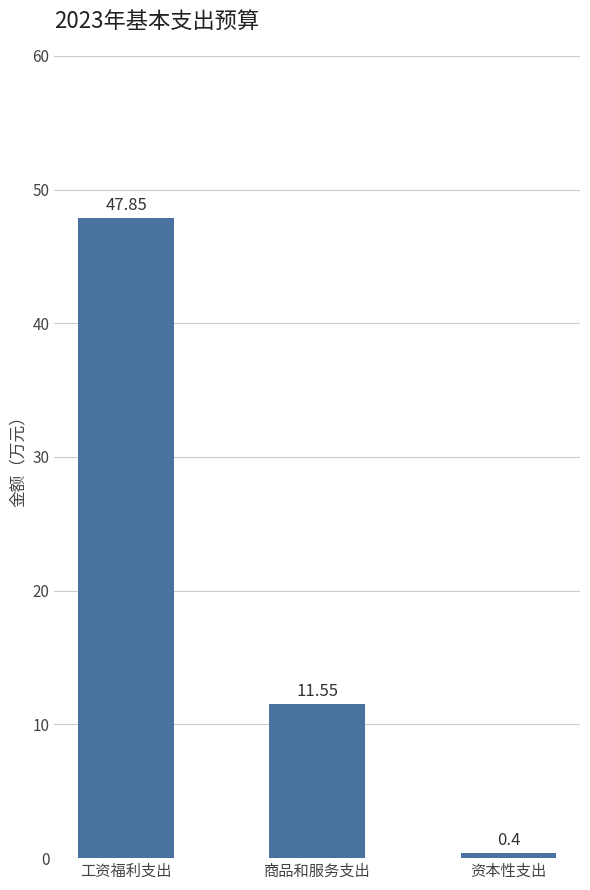

What is the value of the 3rd bar from the left?

0.4